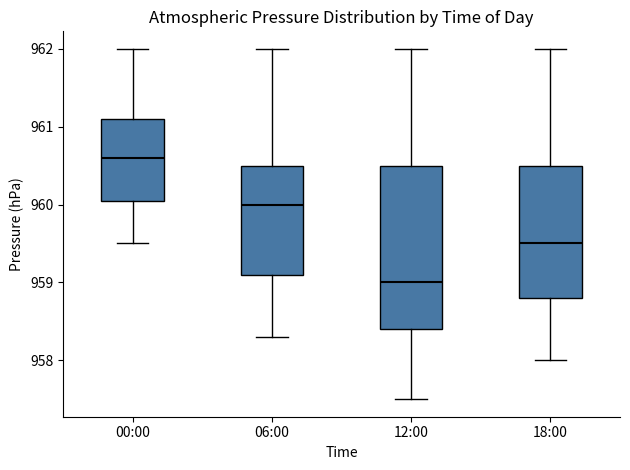

Reading left to right, read every box against the y-axis: the position of its median line, the range the box covers, and the ends of its whiskers. The values are not printed on the chart, so give them approximately, as read against the axis.

00:00: median 960.6, box 960.1 to 961.1, whiskers 959.5 to 962.0
06:00: median 960.0, box 959.1 to 960.5, whiskers 958.3 to 962.0
12:00: median 959.0, box 958.4 to 960.5, whiskers 957.5 to 962.0
18:00: median 959.5, box 958.8 to 960.5, whiskers 958.0 to 962.0